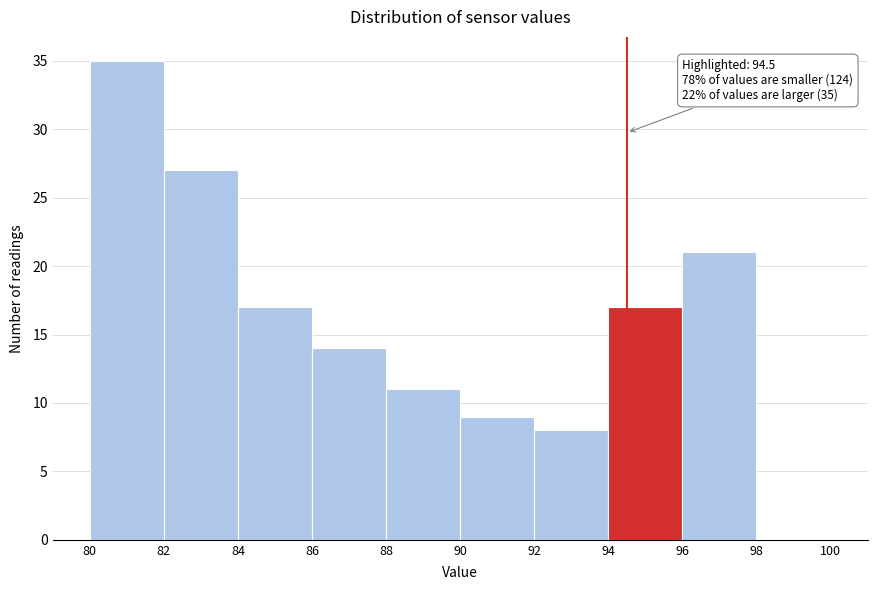

Over which range of the x-axis is the bar tallest?

80 to 82